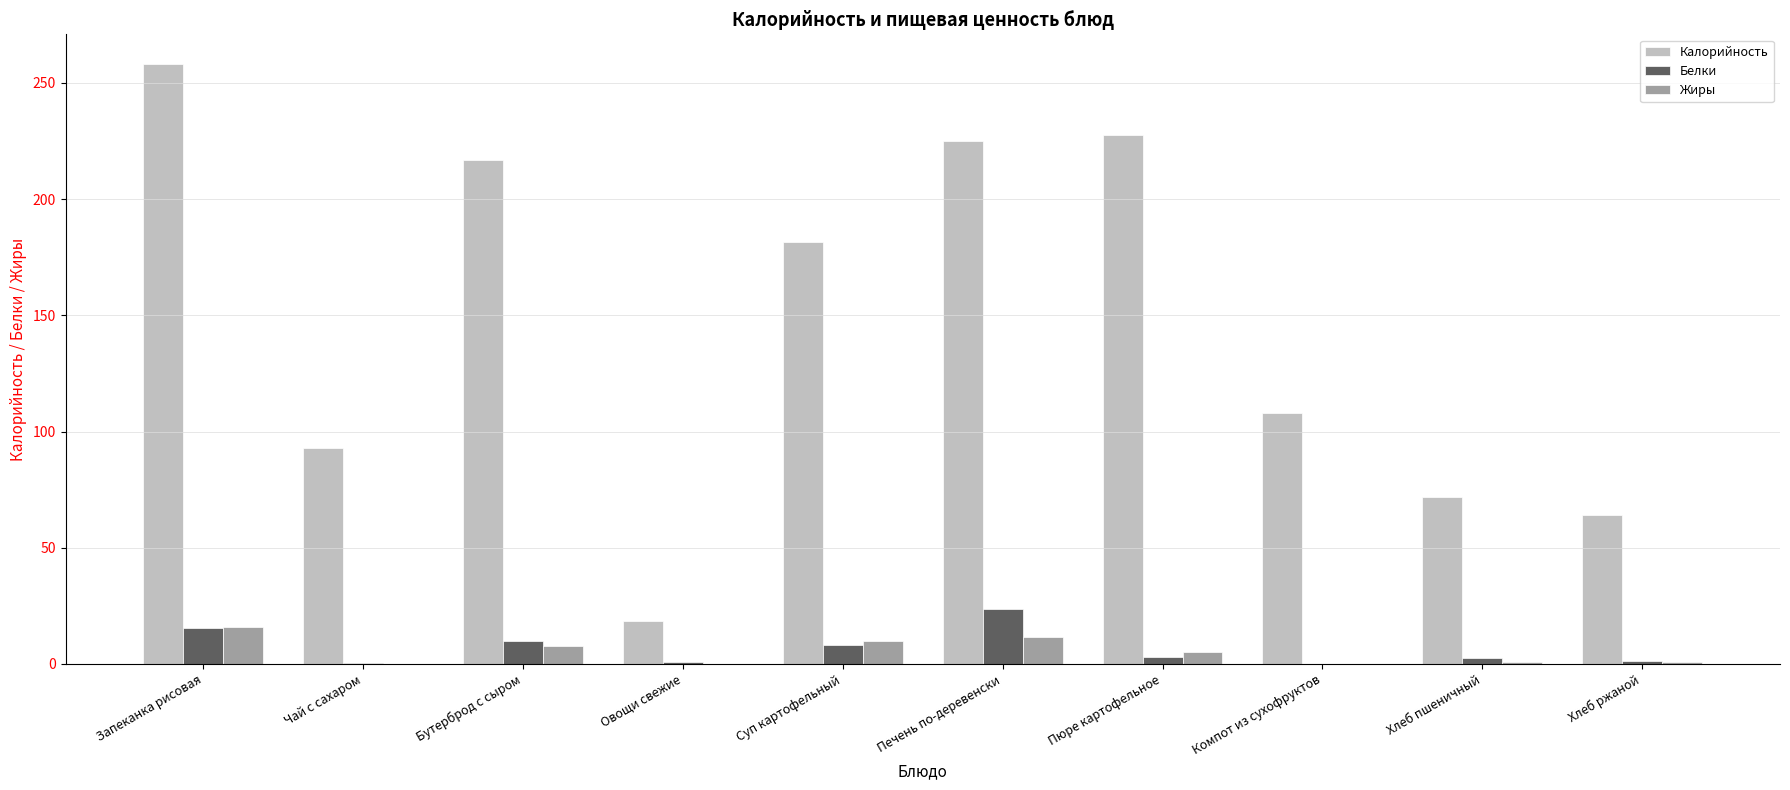

Which series changed the most between Суп картофельный and Пюре картофельное?

Калорийность